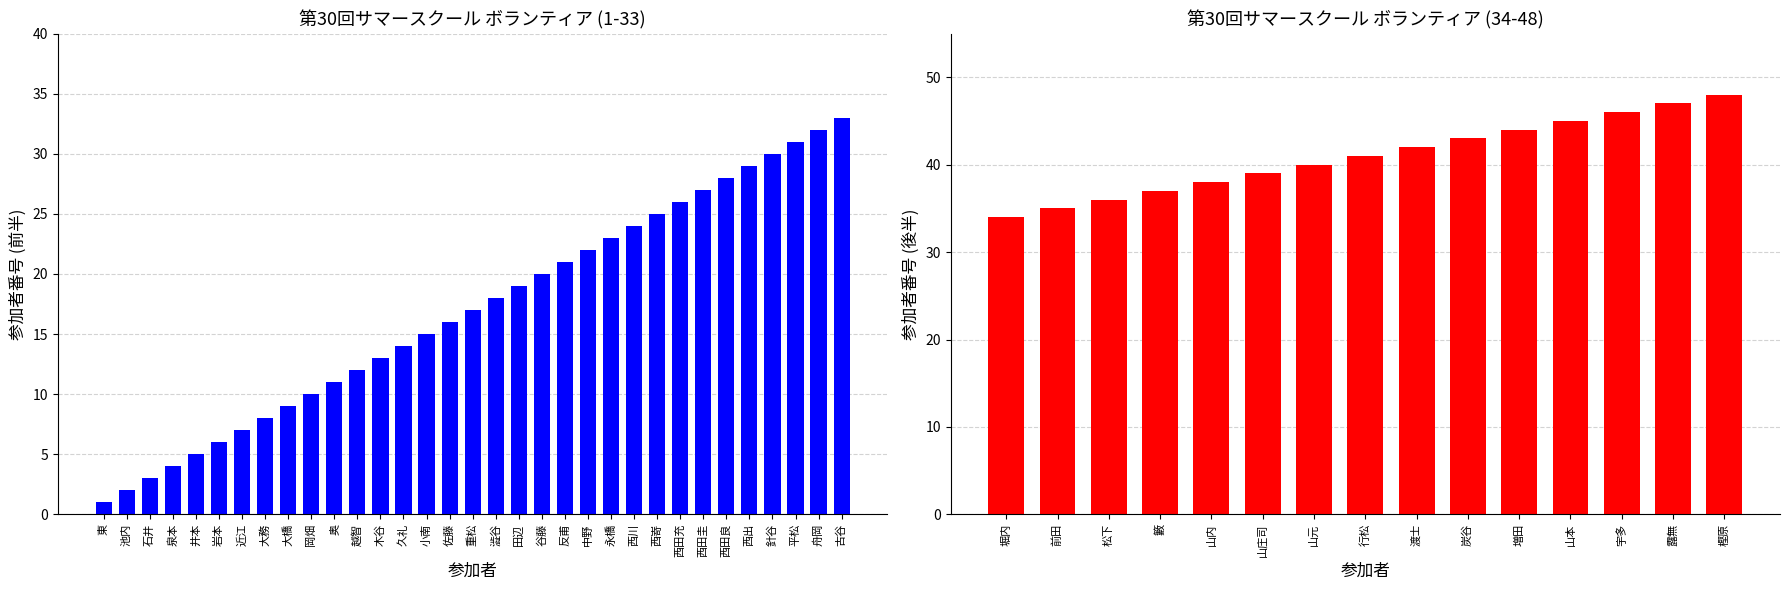

Is it true that the value at 反甫 is 21?

True